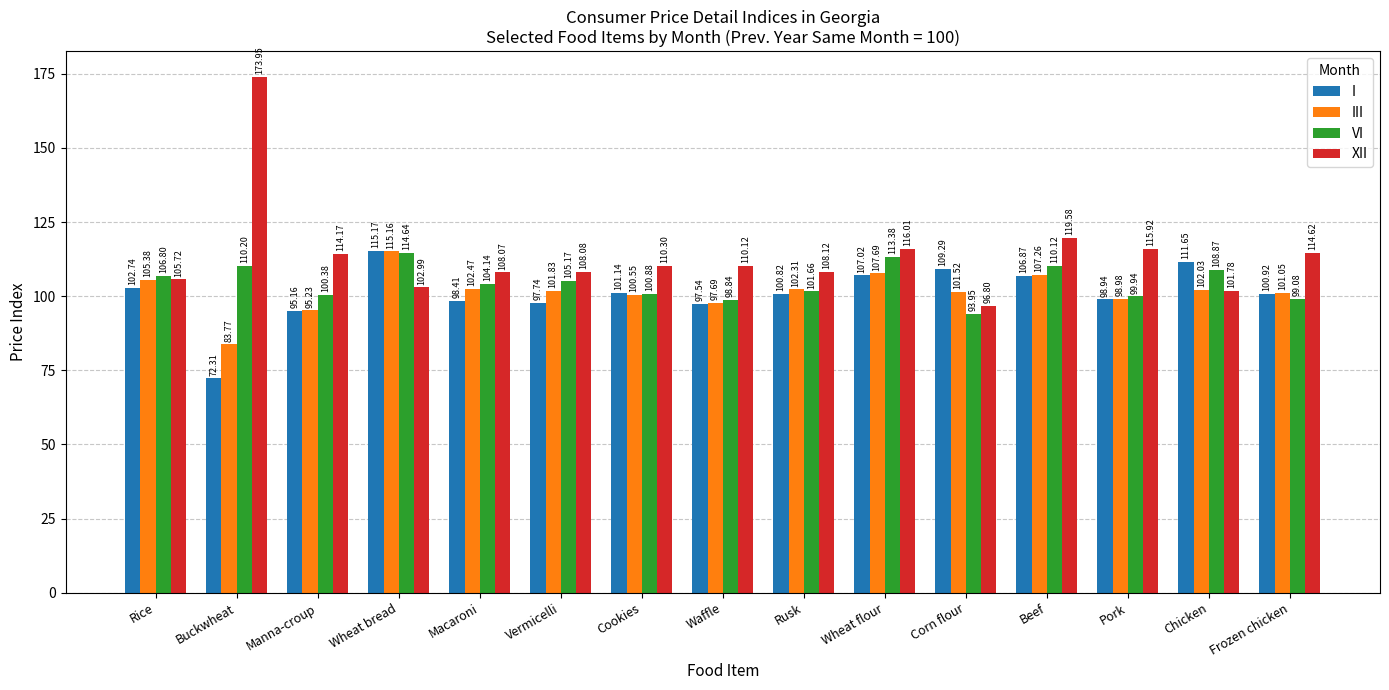

How many bars are there in total?

60